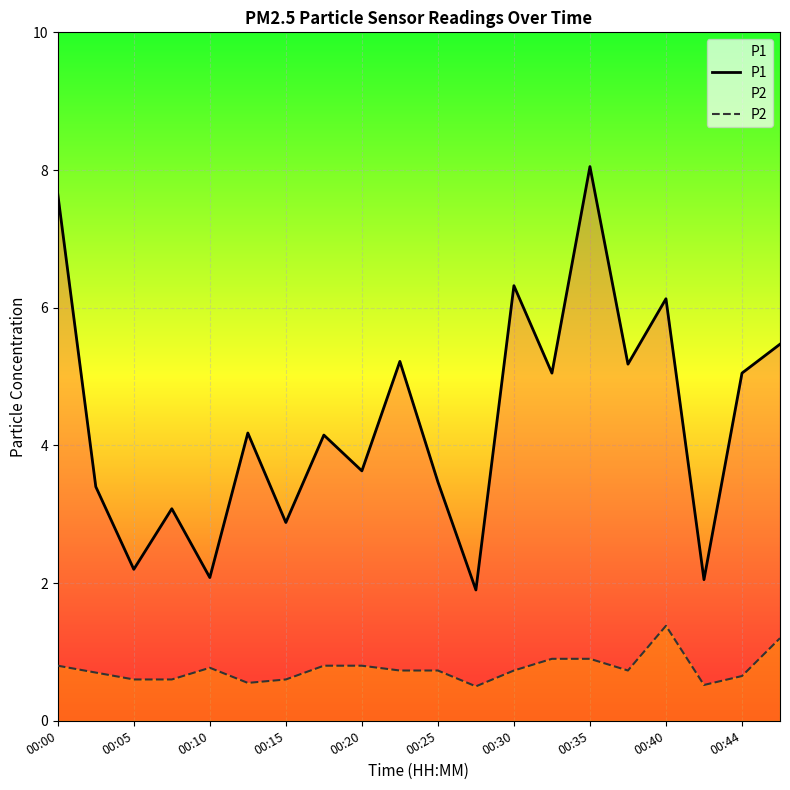

What is the sum of all P1 values?

87.1